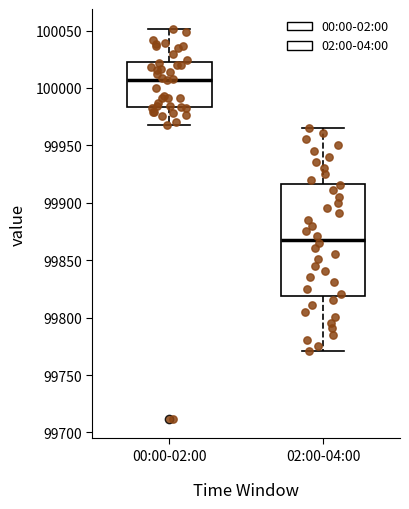

Which box has the lowest median line?

02:00-04:00